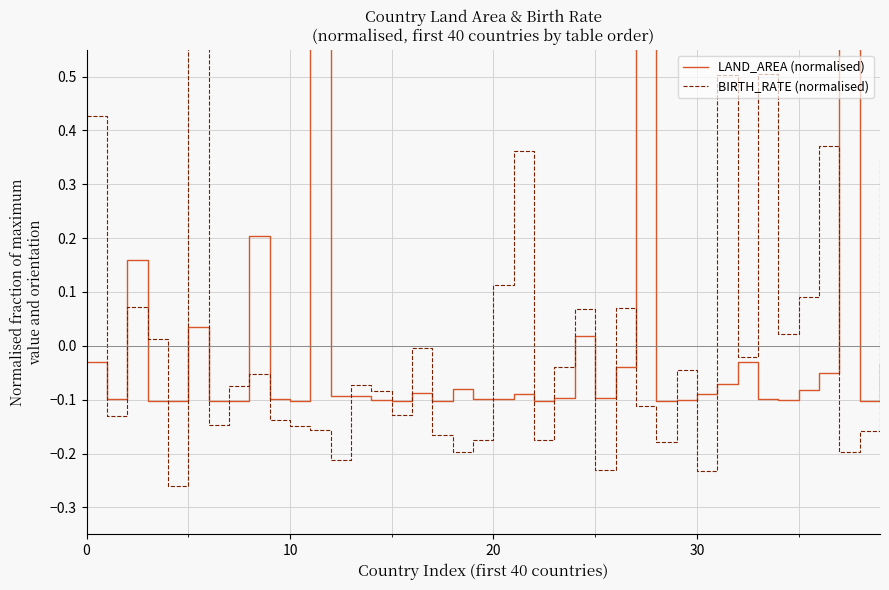

What are all the series names shown in the legend?

LAND_AREA (normalised), BIRTH_RATE (normalised)